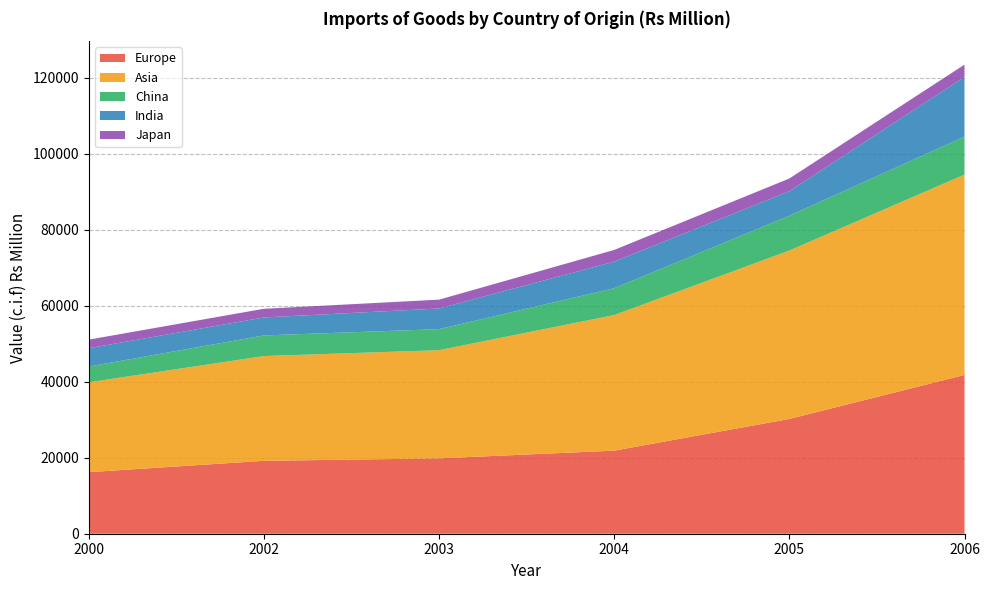

Reading right to left, extract all data points from this chart.

Europe: 2006=41796	2005=30202	2004=21864	2003=19829	2002=19186	2000=16204
Asia: 2006=52721	2005=44326	2004=35684	2003=28475	2002=27571	2000=23647
China: 2006=9988	2005=9166	2004=7068	2003=5539	2002=5434	2000=4152
India: 2006=15697	2005=6461	2004=6989	2003=5438	2002=4725	2000=4821
Japan: 2006=3254	2005=3333	2004=3083	2003=2326	2002=2287	2000=2255